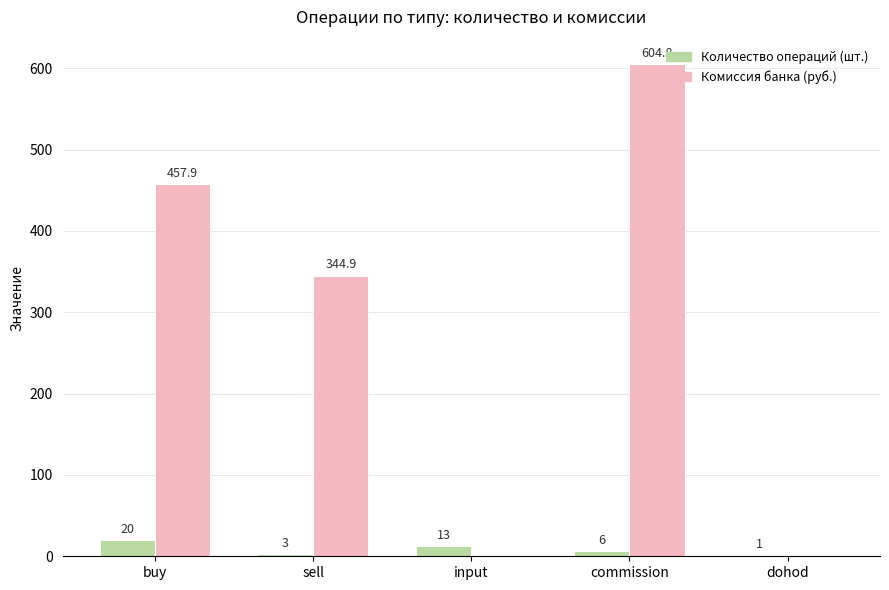

What is the total value across all series at input?

13.0